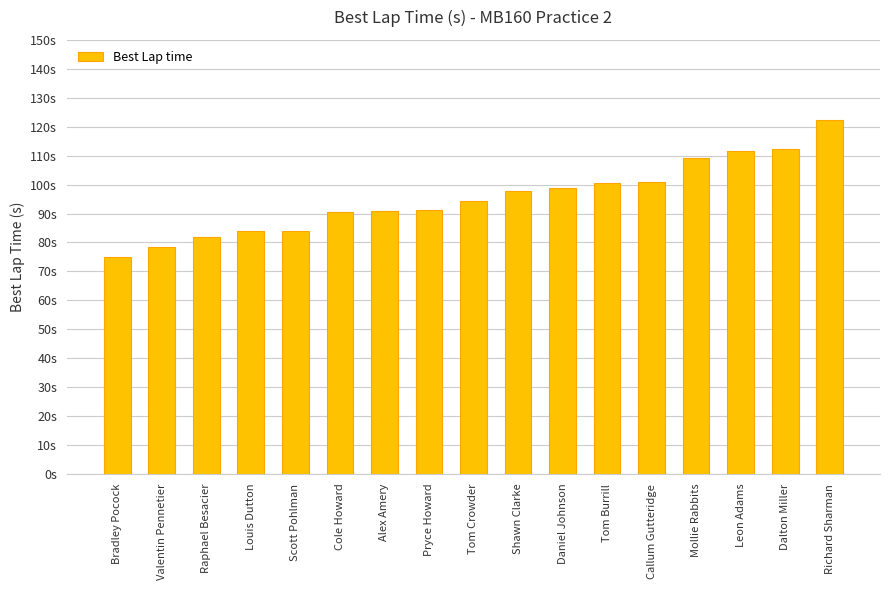

Which category has the highest value across all series?

Richard Sharman